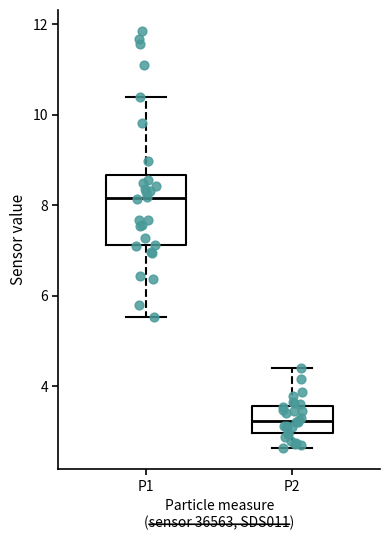

Where does the upper whisker of the box for P2 end on the y-axis? The values are not printed on the chart, so give them approximately, as read against the axis.

4.4